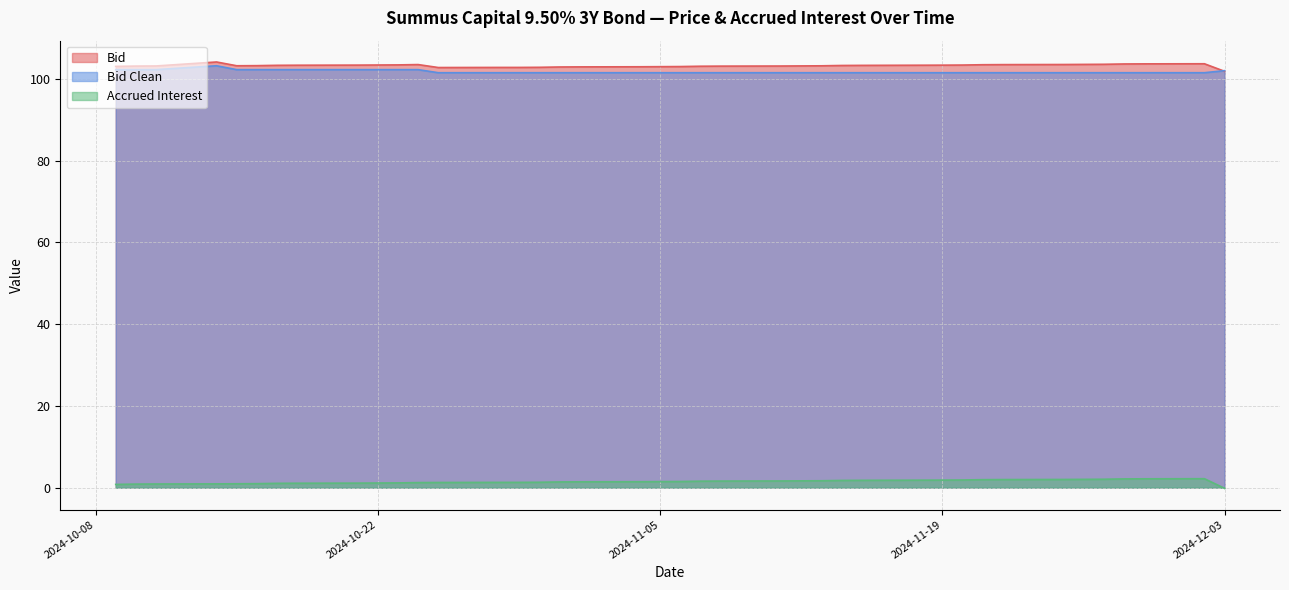

What is the value of the Bid point at the 7th from the left?

103.5